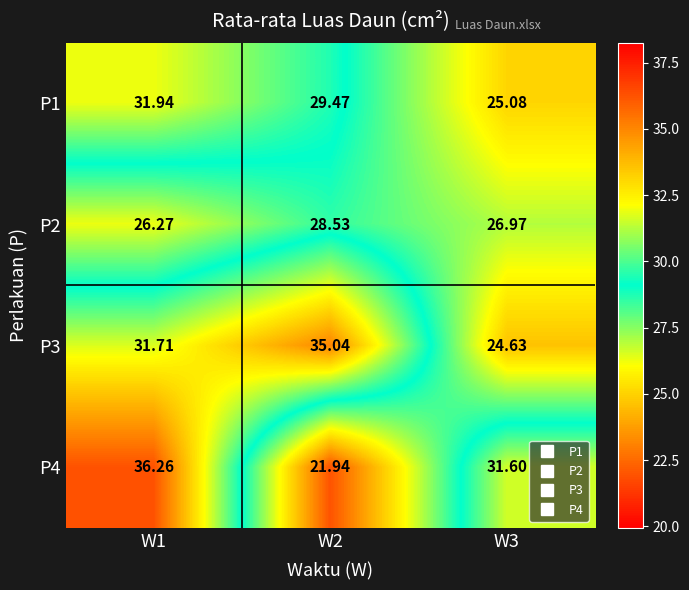

Rank the series by their maximum value, from highest to lowest.

P4, P3, P1, P2